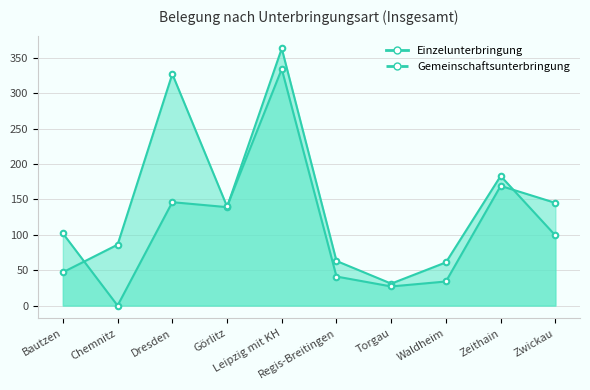

Is it true that Einzelunterbringung equals 183 at Zeithain?

True